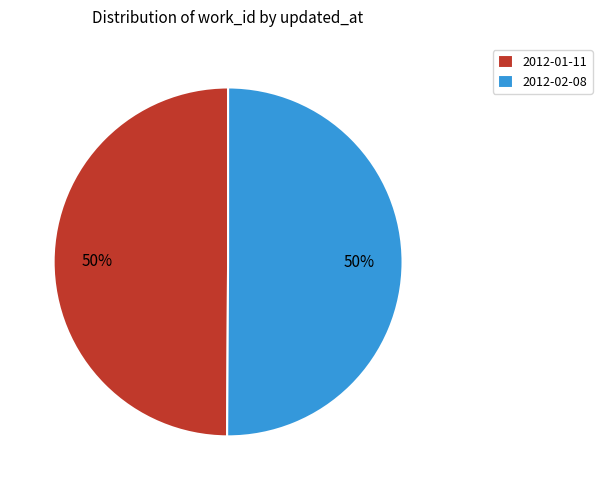

Approximately how many times larger is the value at 2012-02-08 compared to 2012-01-11?

1.0